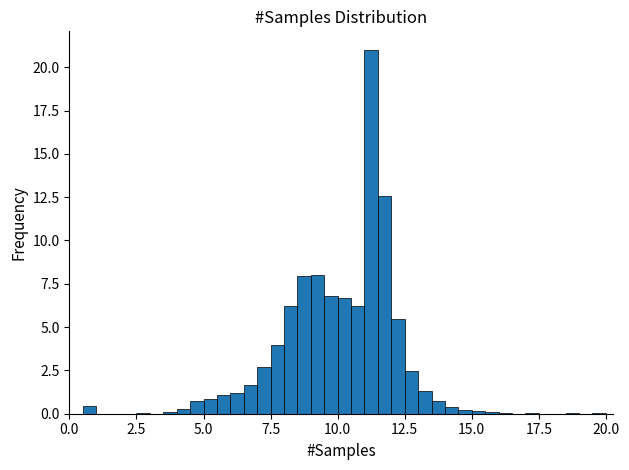

Around what value on the x-axis is the tallest bar? Give the approximate position of its centre, as read against the axis.

11.5